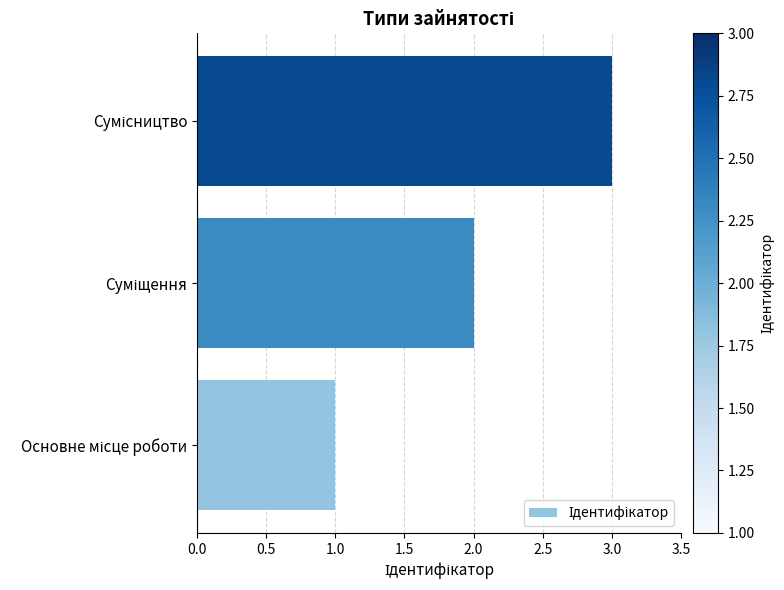

What is the difference between the maximum and minimum values?

2